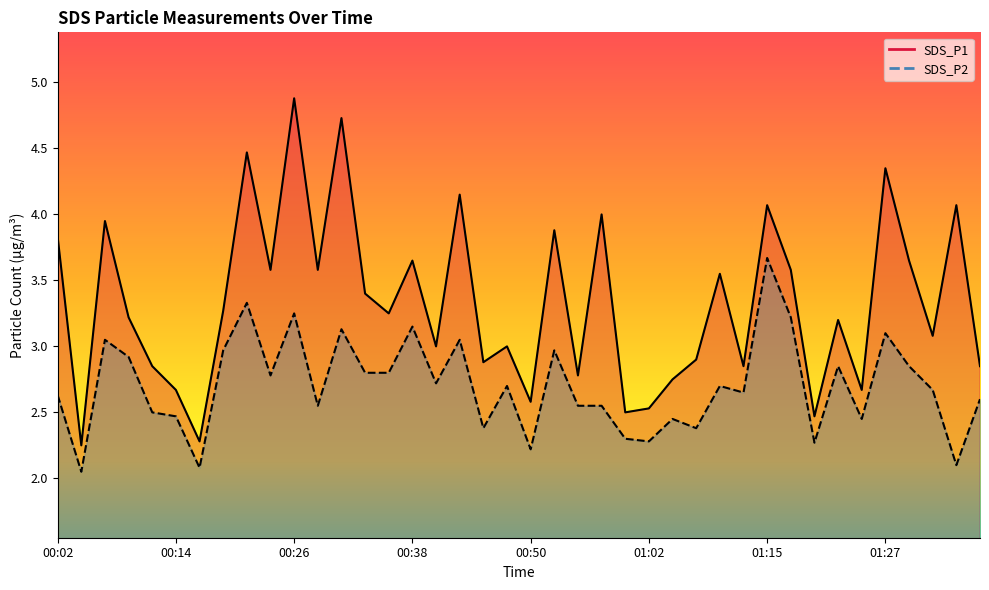

What is the sum of the SDS_P2 line values at 20 and 29?

4.9